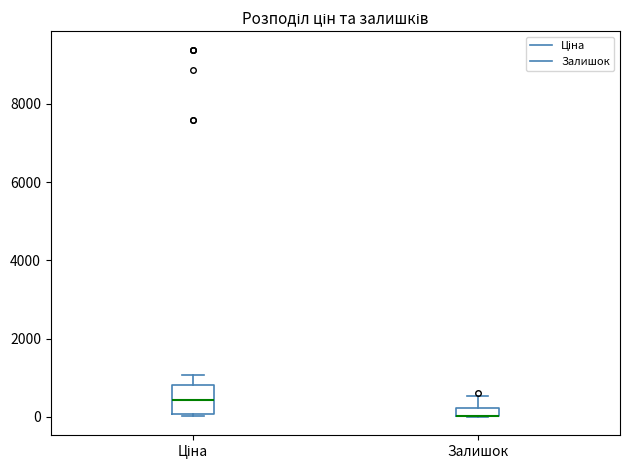

Where is the upper edge of the box for Залишок on the y-axis? The values are not printed on the chart, so give them approximately, as read against the axis.

200